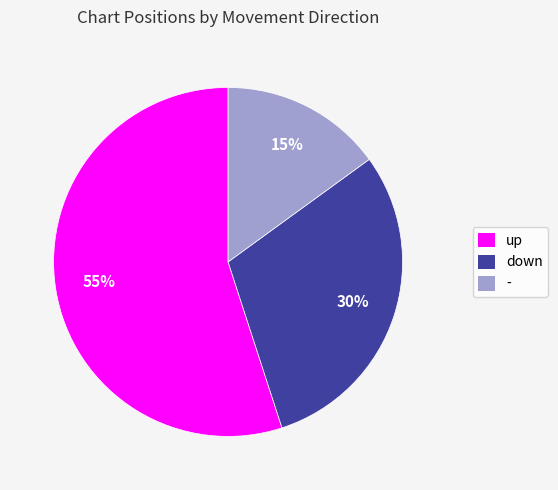

What is the ratio of the value at down to the value at up?

0.5